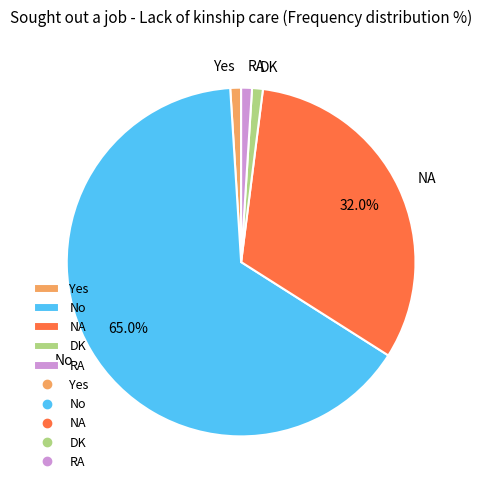

To the nearest percent, what is the difference between the largest and smallest slice percentages?

64%